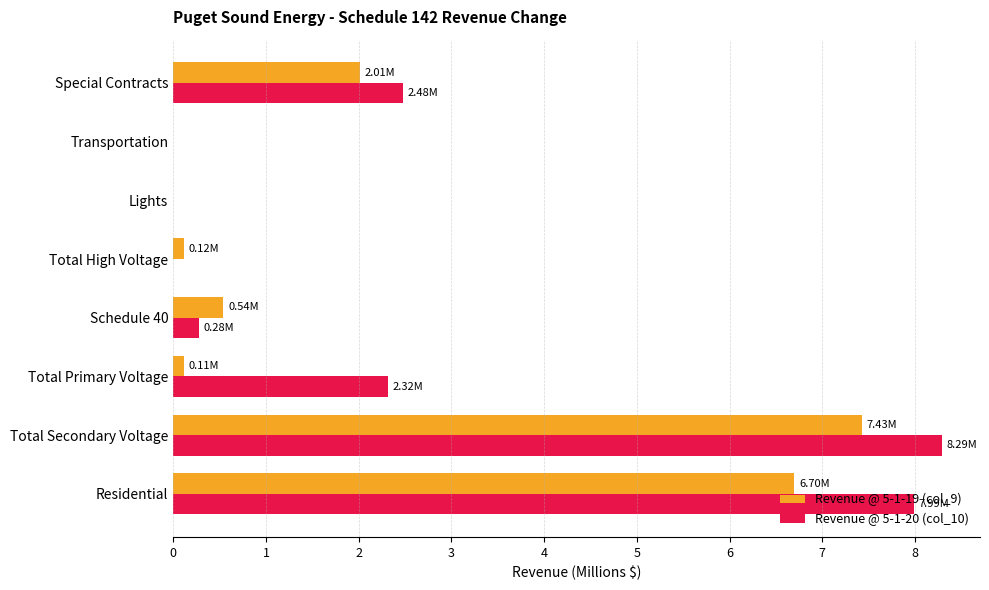

How many distinct data groups are displayed?

2